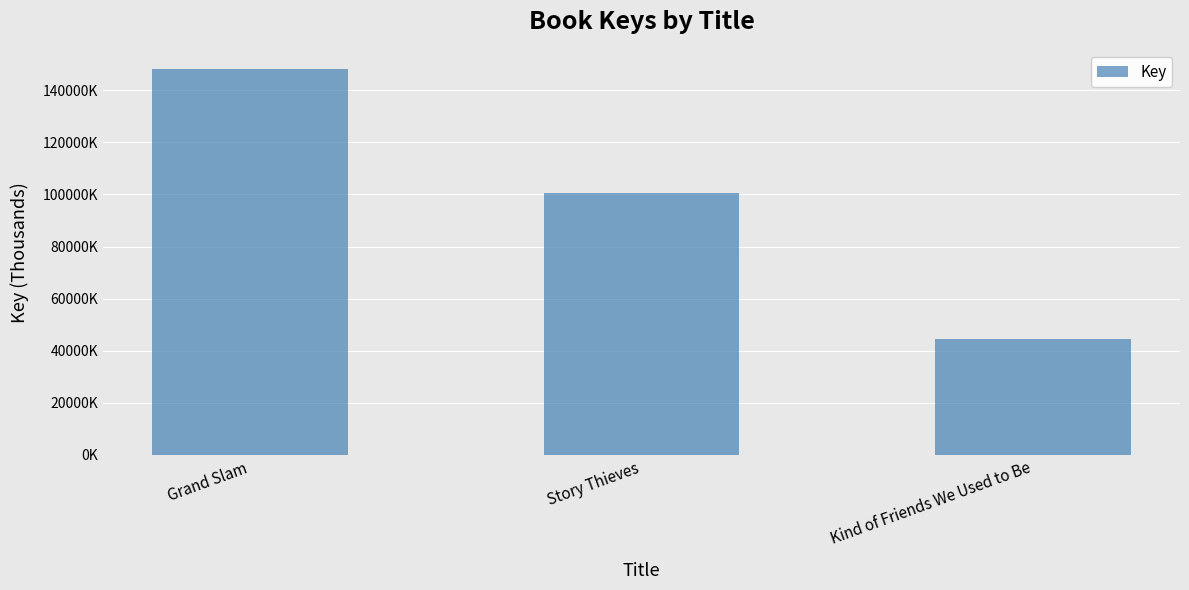

What is the maximum value shown in the chart?

148068.9